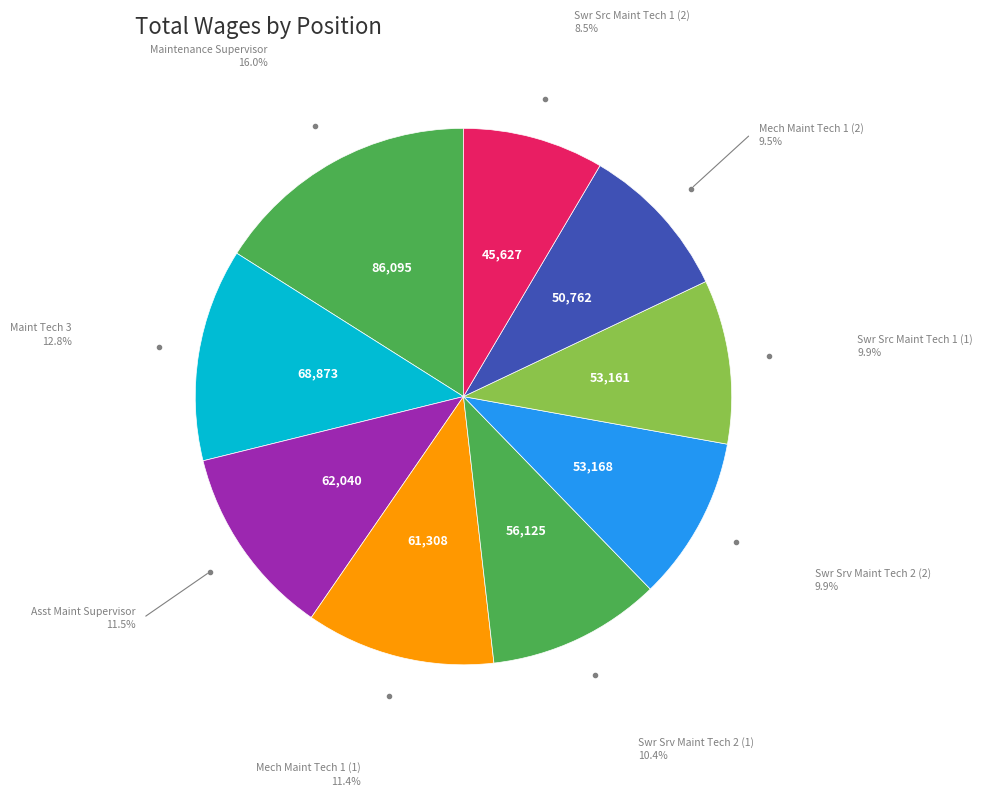

What is the ratio of the value at Mech Maint Tech 1 (2) to the value at Mech Maint Tech 1 (1)?

0.8